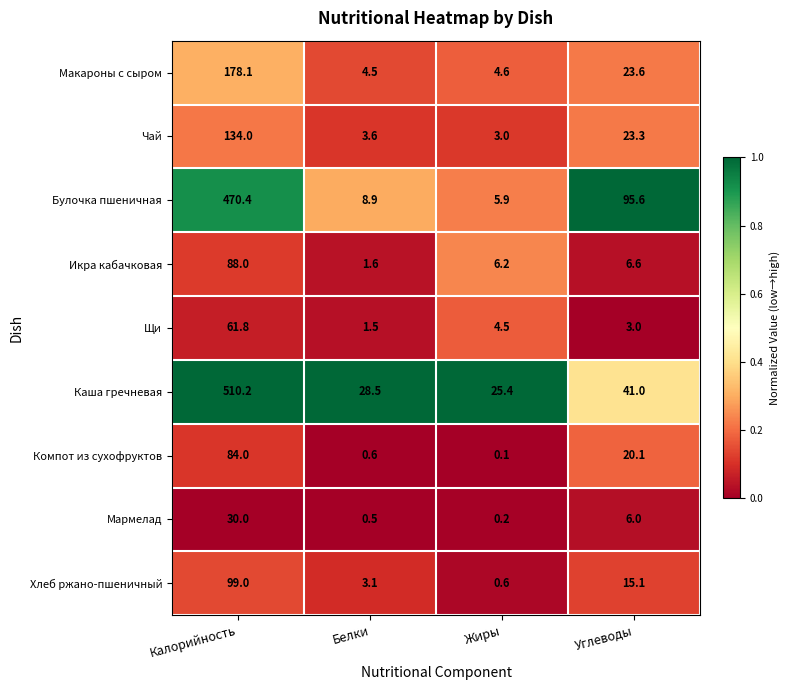

What is the spread (max minus min) of values at Калорийность?

480.2